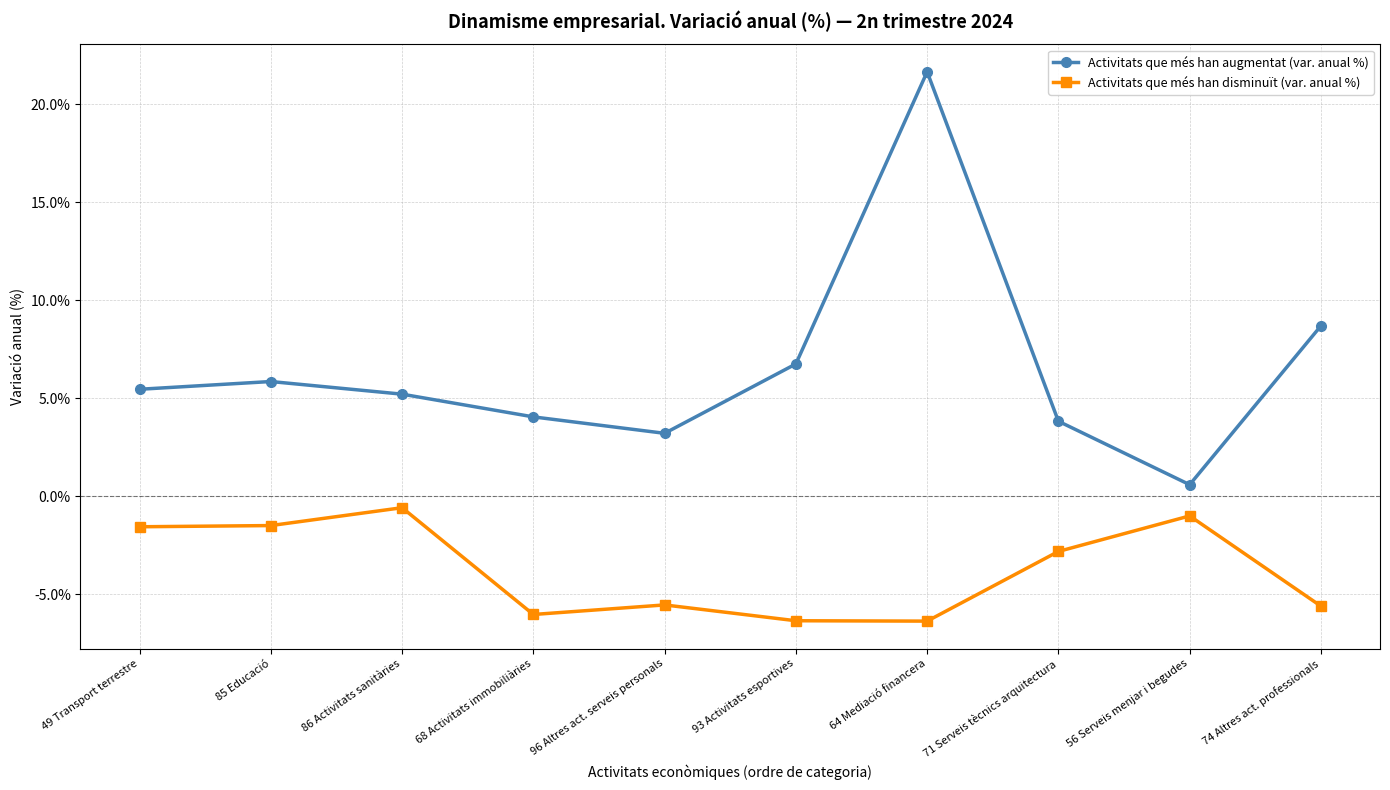

At how many categories does at least one series exceed 0?

10